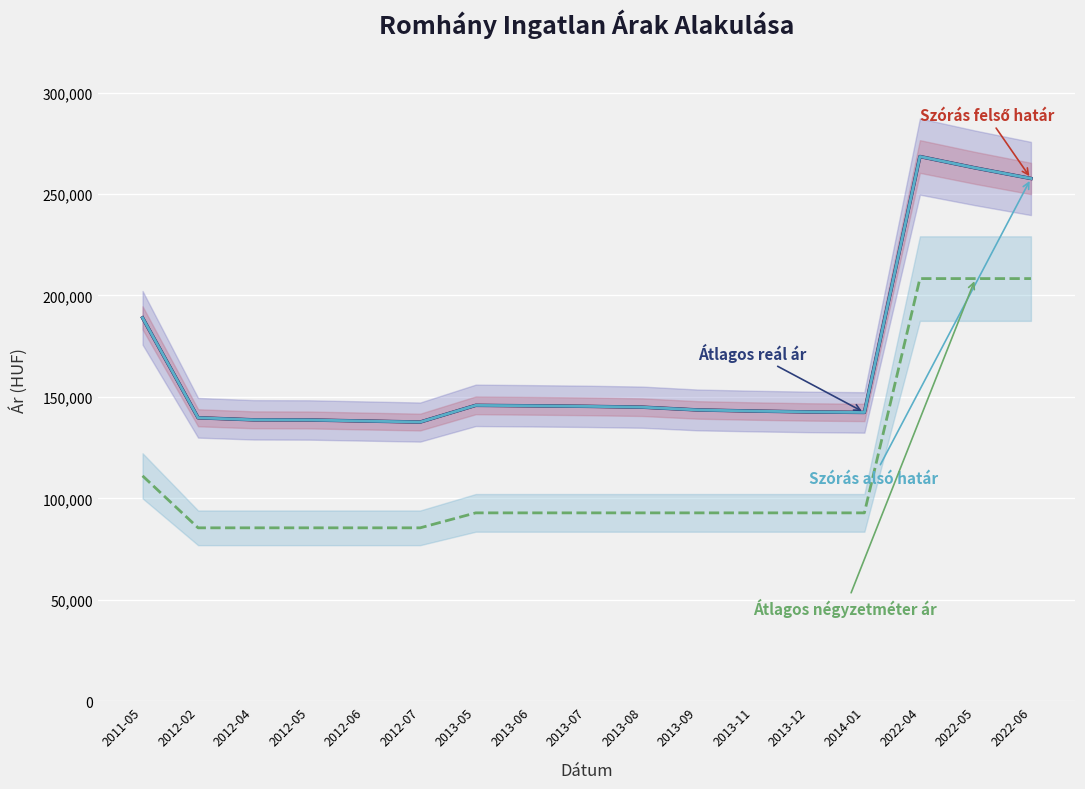

Which series has the largest total across all categories?

Szórás felső határ